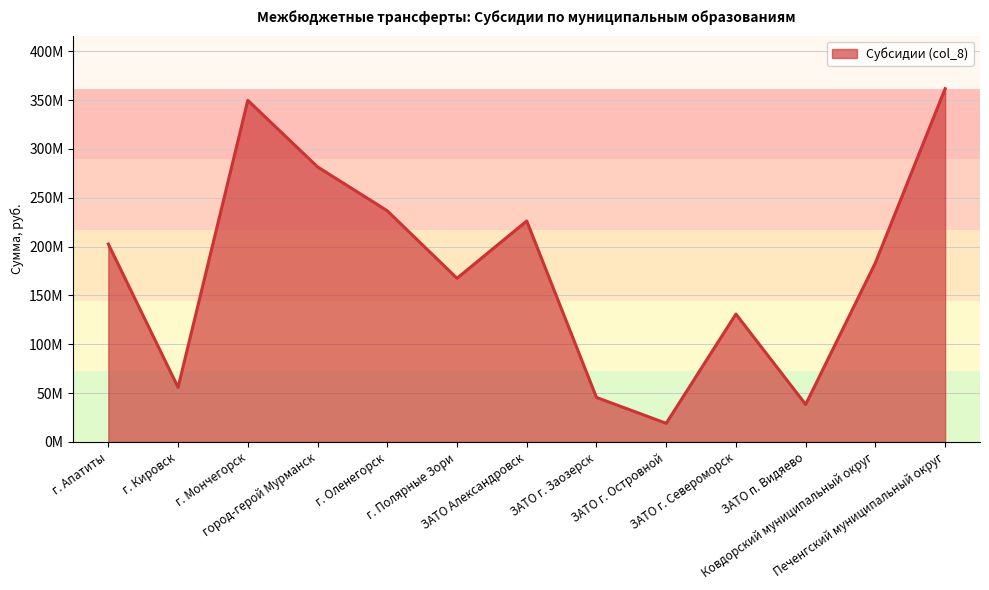

Approximately how many times larger is the value at г. Апатиты compared to ЗАТО п. Видяево?

5.3